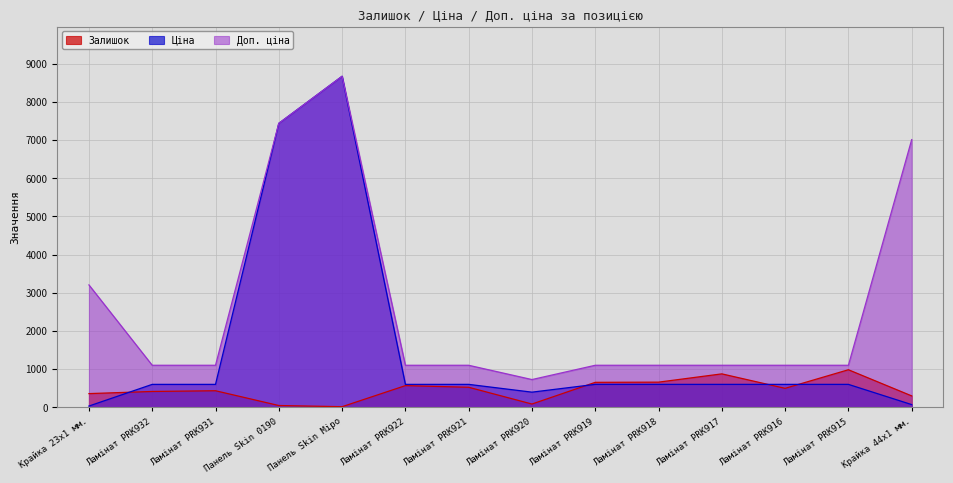

True or false: Залишок has more than 2 interior local peaks.

True